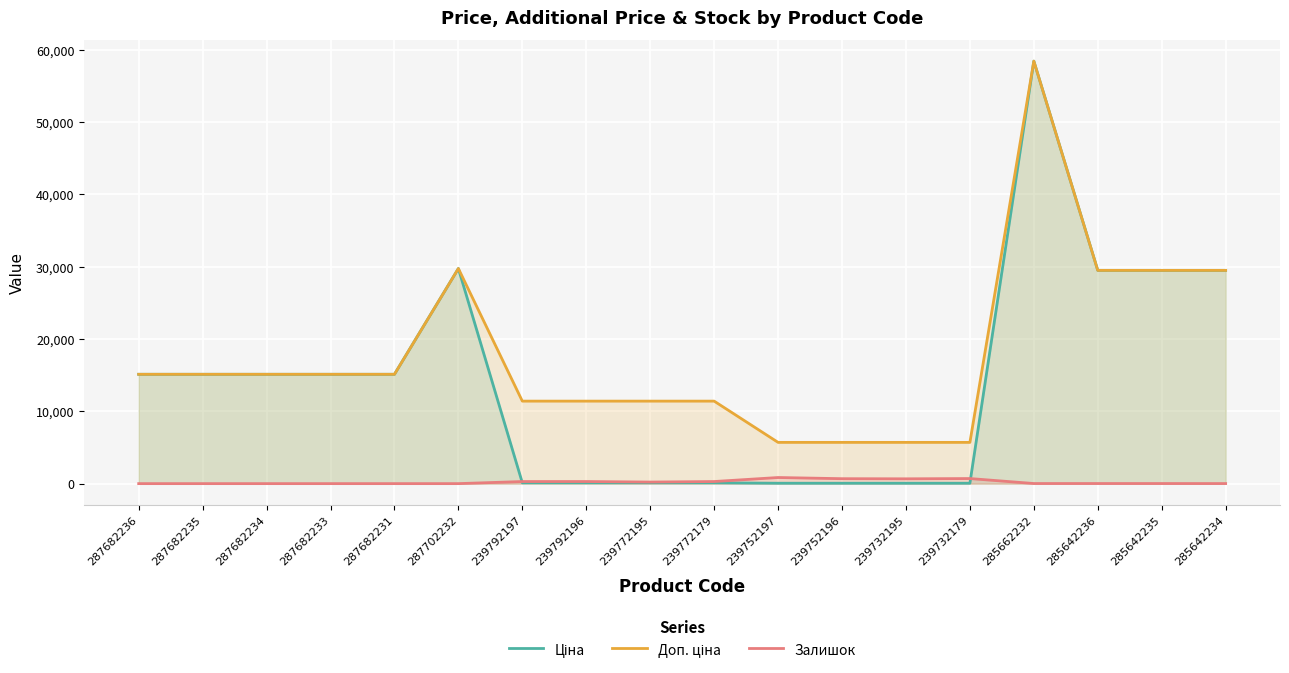

True or false: Залишок has more than 2 interior local peaks.

True